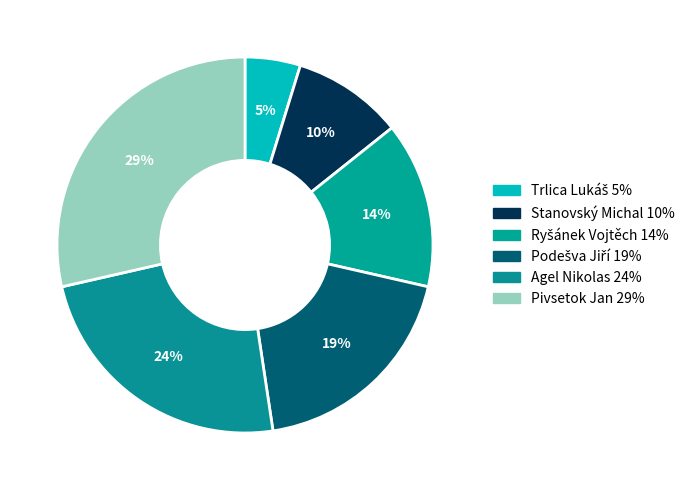

Combined, what portion of the pie is Pivsetok Jan and Stanovský Michal?

38.1%